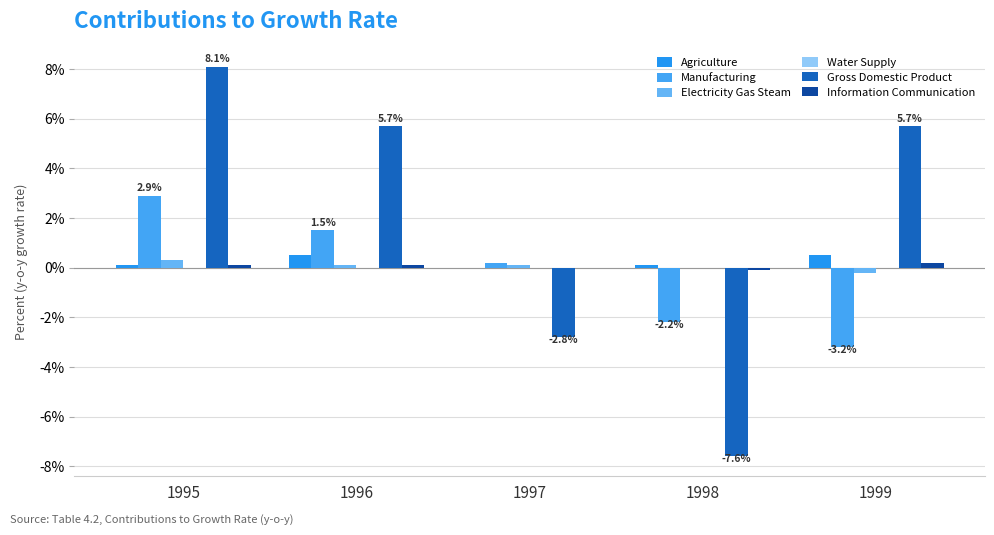

Are the bars horizontal?

No